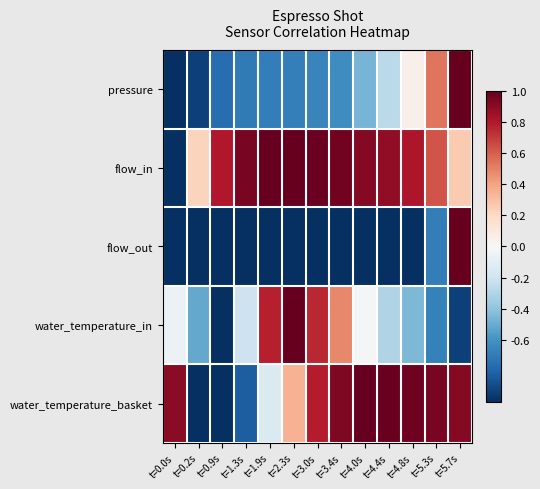

Rank the series at t=4.4s from highest to lowest value.

water_temperature_basket, flow_in, pressure, water_temperature_in, flow_out